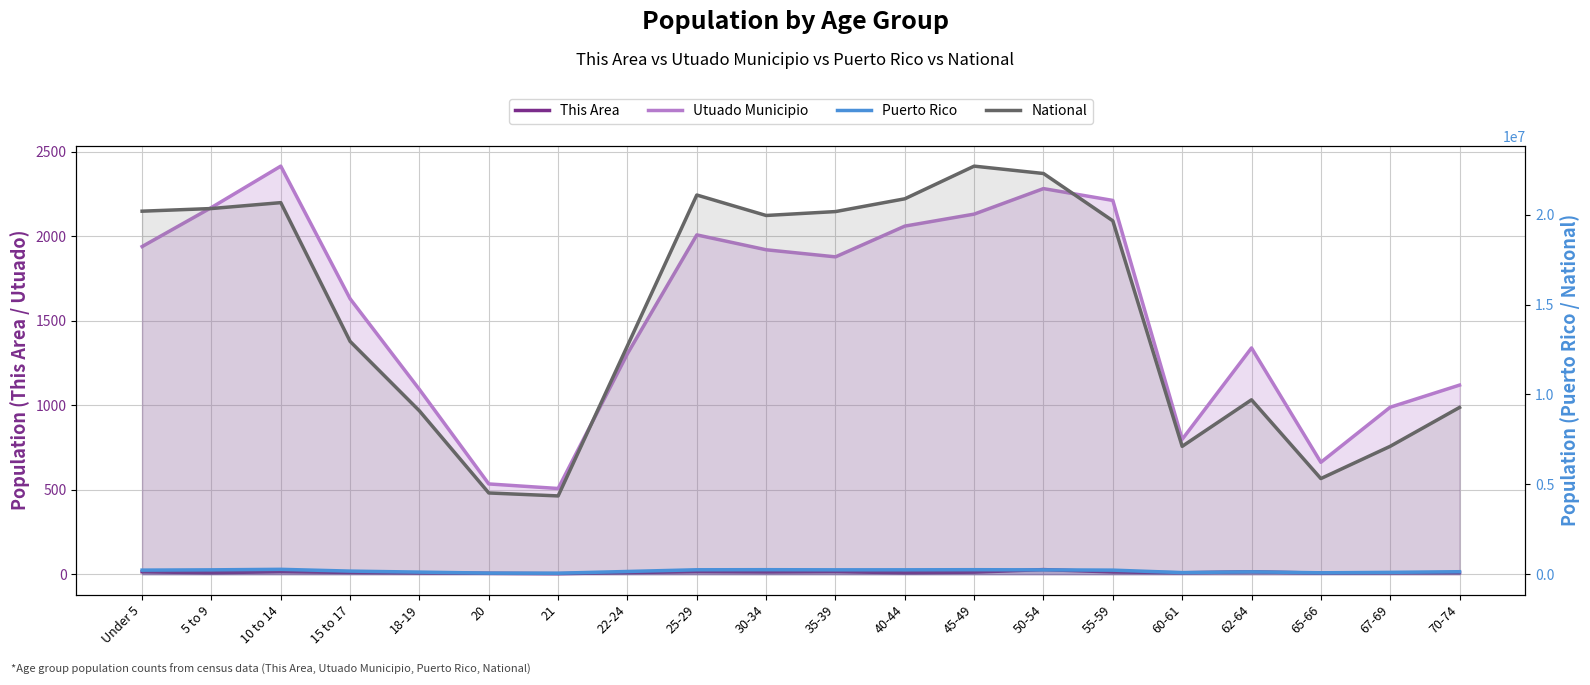

At which category is the sum across all series the highest?

45-49